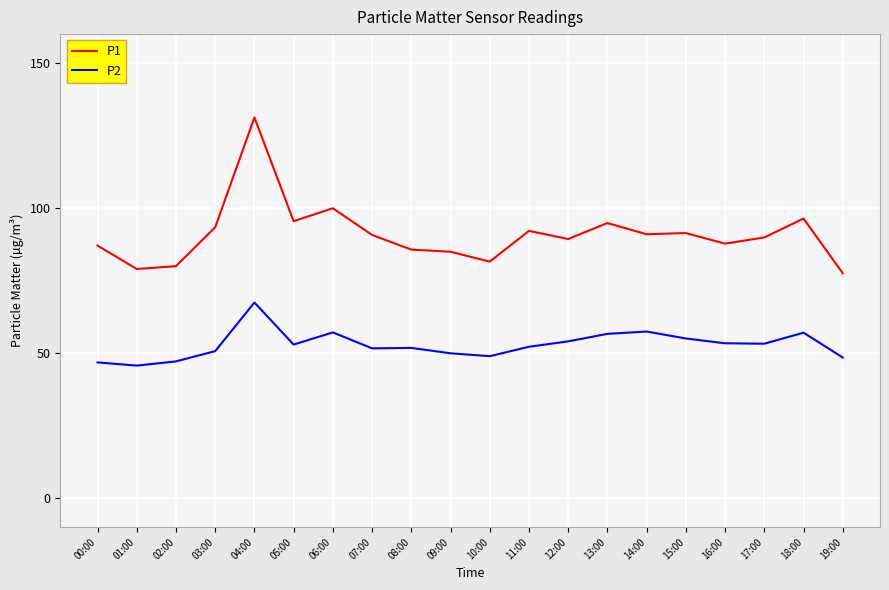

The value of P2 at 02:00 is 70.0. True or false?

False